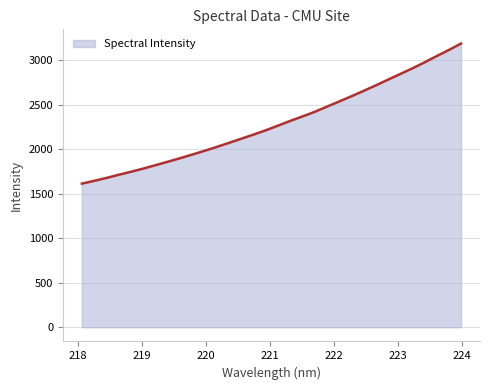

What is the difference between the maximum and minimum values?

1574.2